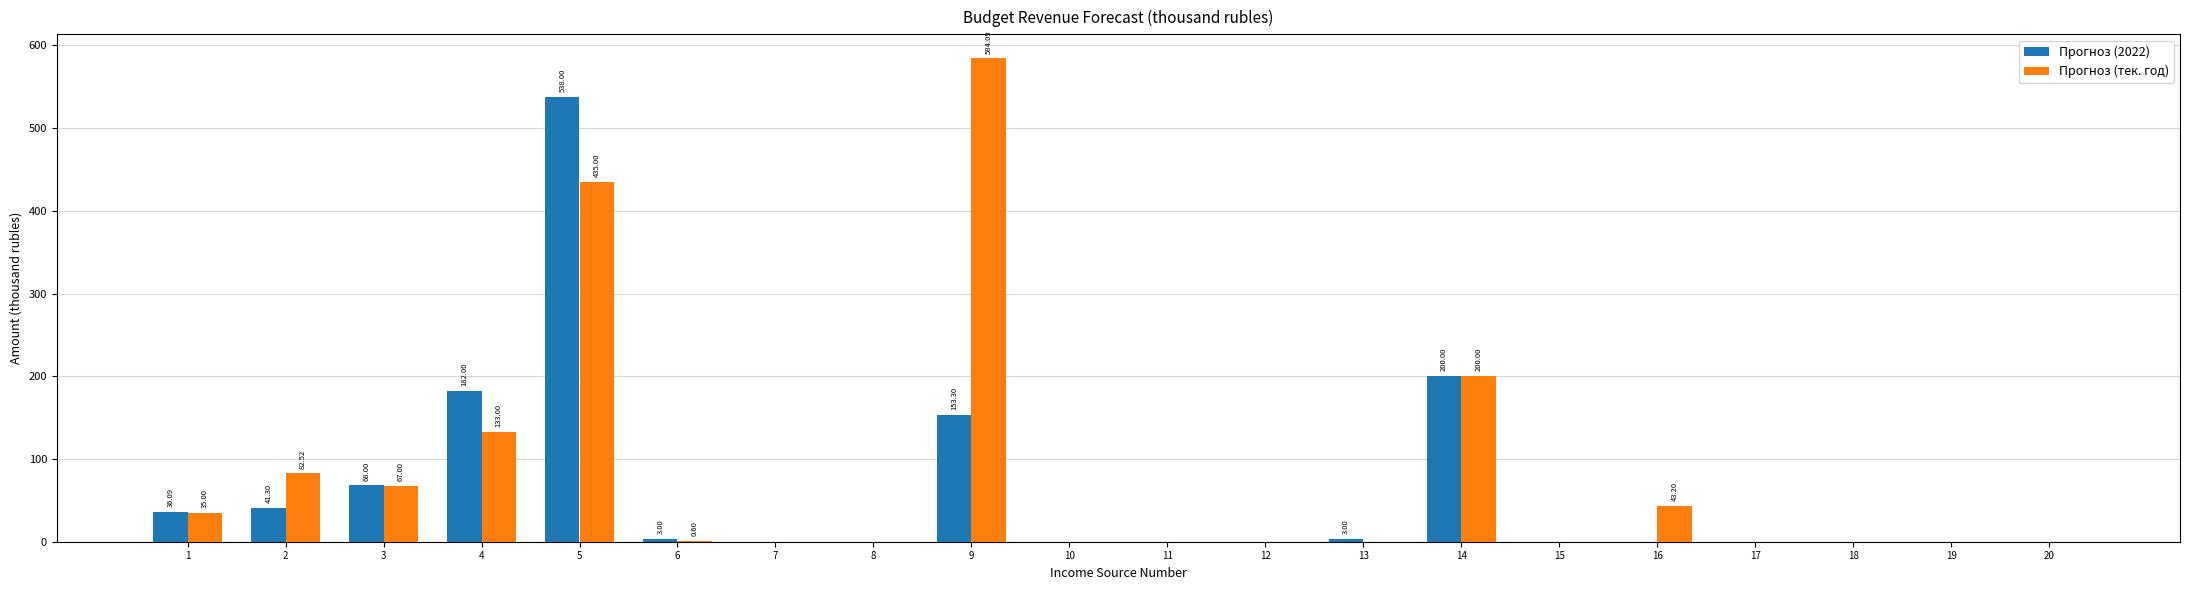

What is the average value of the Прогноз (тек. год) series?

79.0